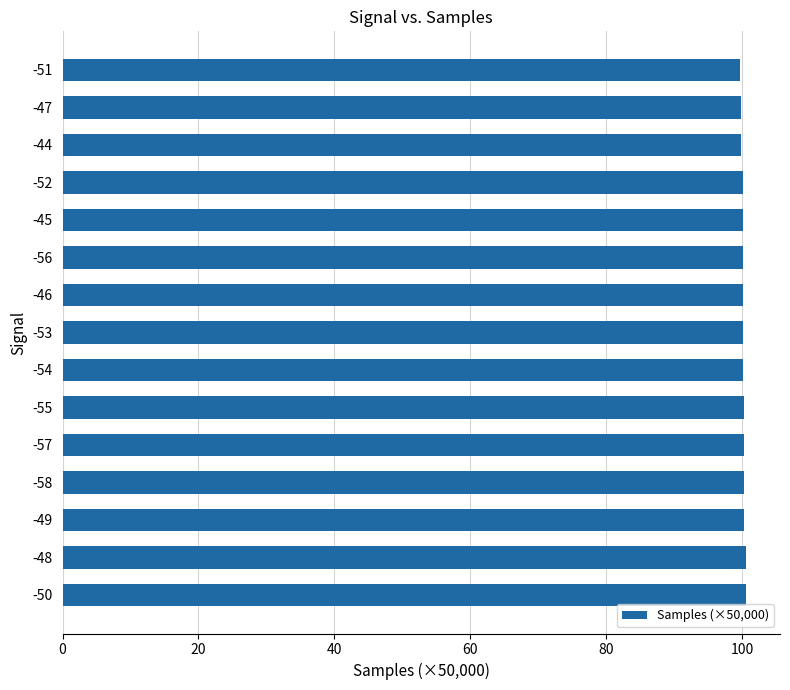

True or false: the data shows 100.5 at -50.

True